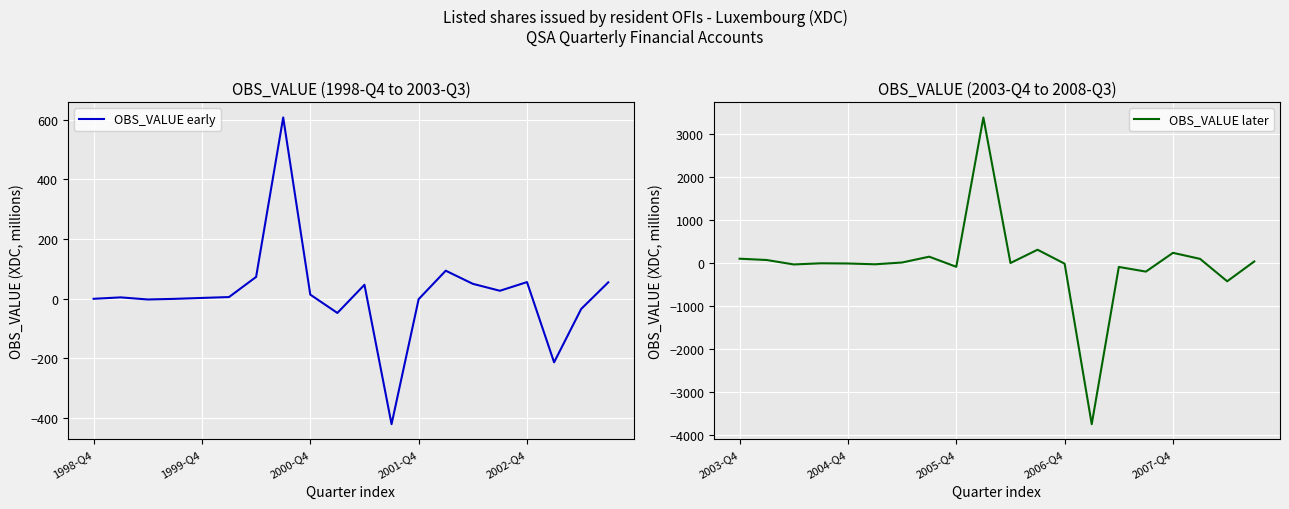

True or false: OBS_VALUE later has a value of -157.7 at 14.

False